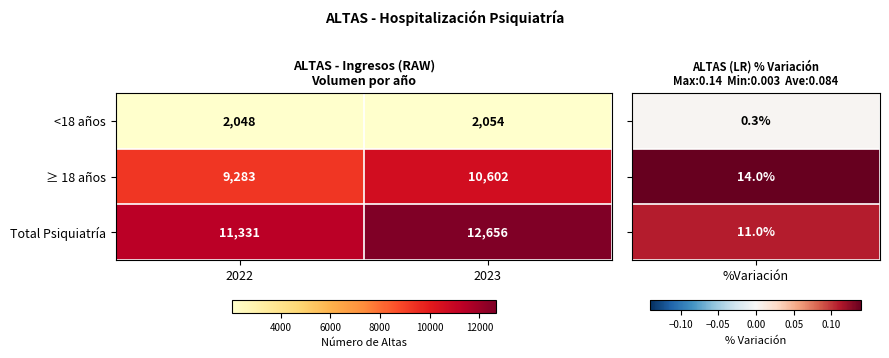

Which series has the widest spread of values?

Total Psiquiatría